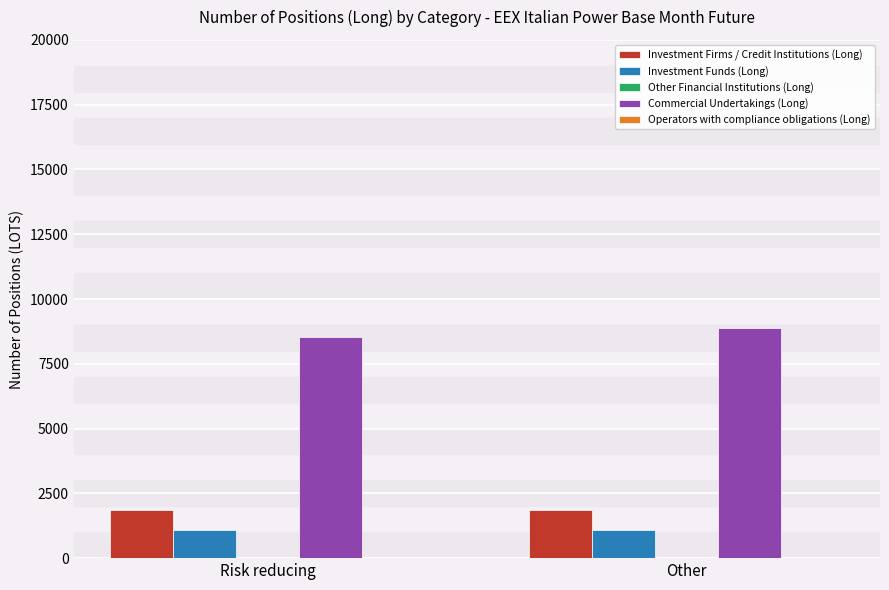

What is the spread (max minus min) of values at Risk reducing?

7454